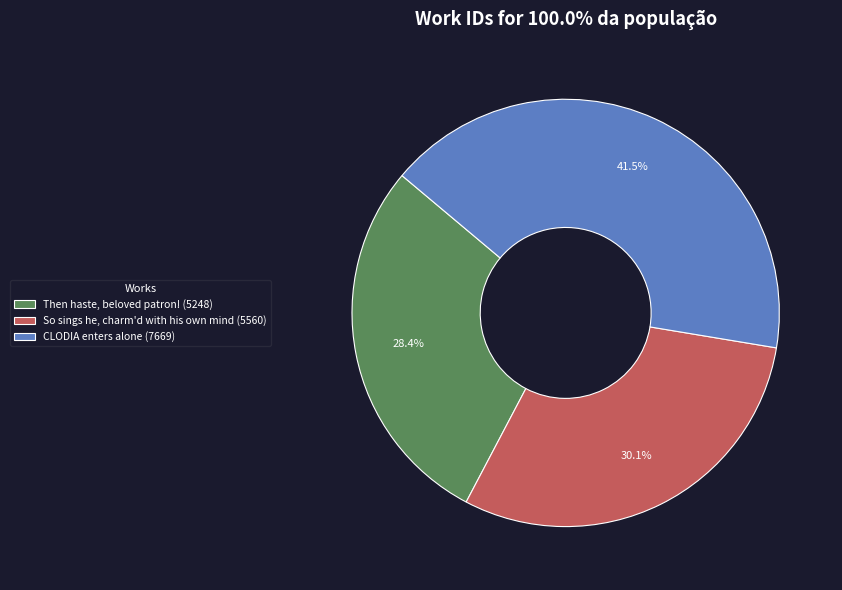

What is the total percentage of CLODIA enters alone (7669) and So sings he, charm'd with his own mind (5560)?

71.6%